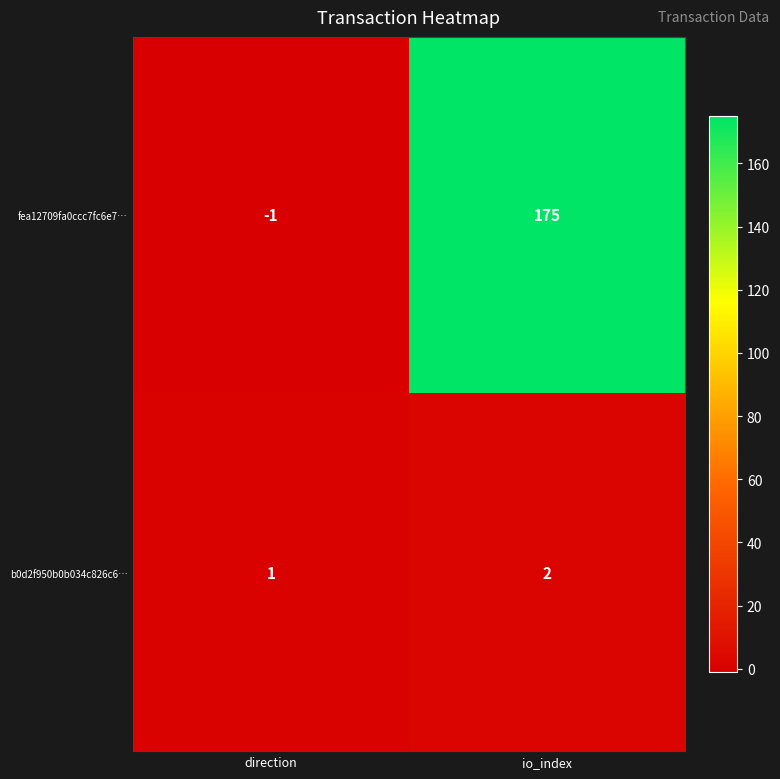

What is the maximum value shown in the chart?

175